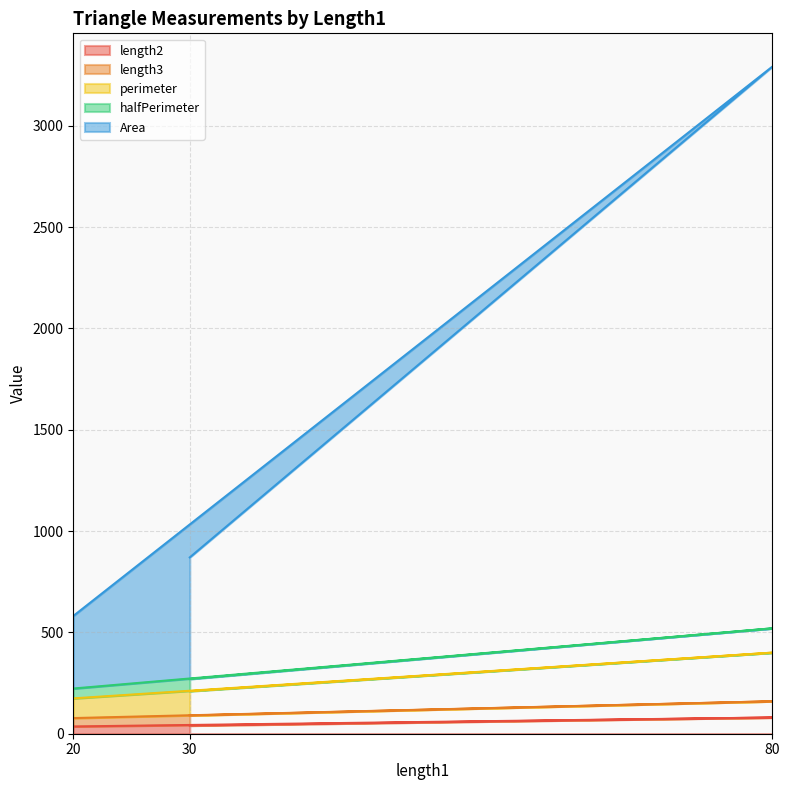

Which series has the widest spread of values?

Area